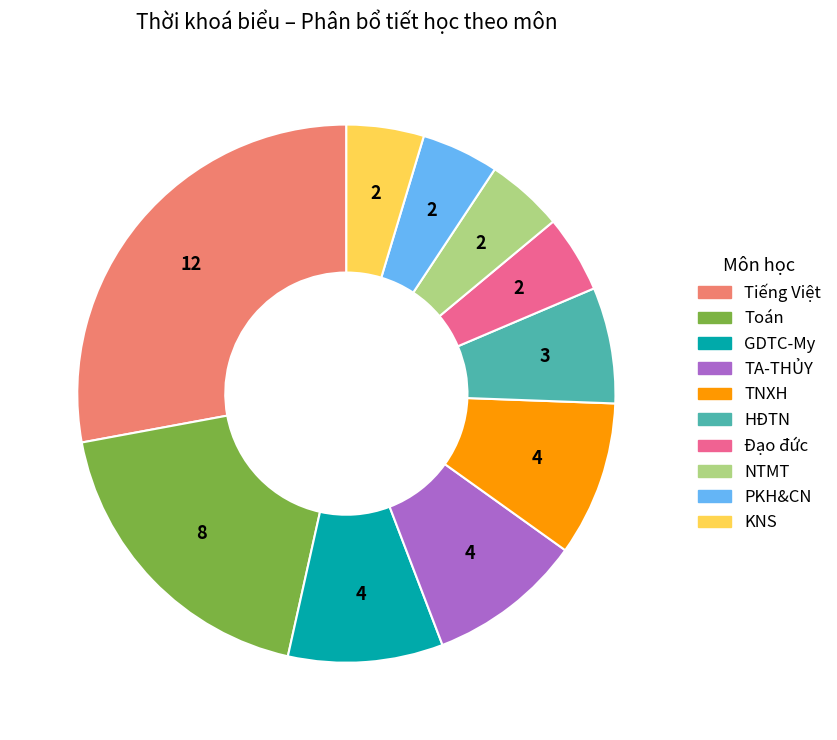

How many segments does this pie chart have?

10